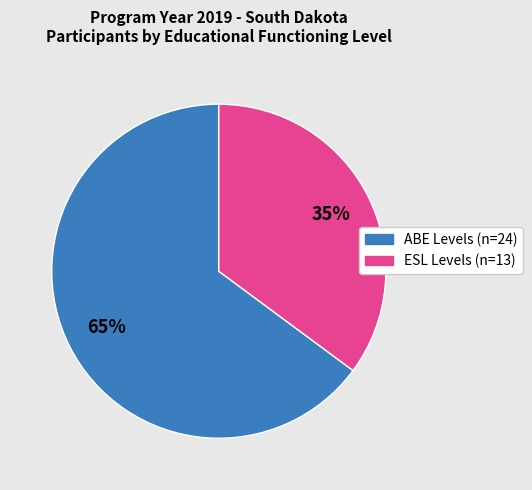

Do ABE Levels (n=24) and ESL Levels (n=13) together represent more than half of the pie?

Yes